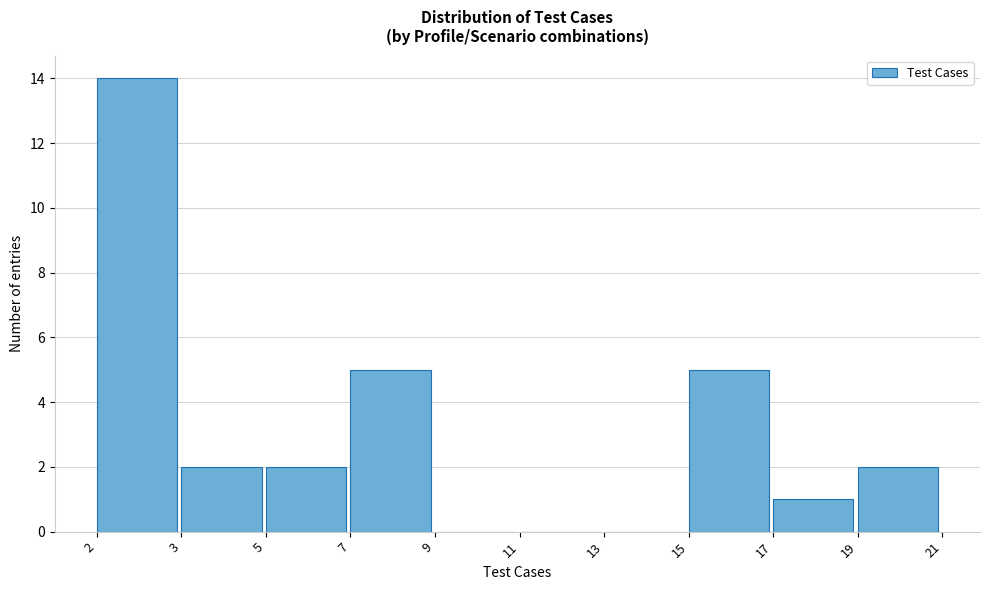

Reading left to right, list all the values displayed in this chart.

2=14	3=2	5=2	7=5	9=0	11=0	13=0	15=5	17=1	19=2